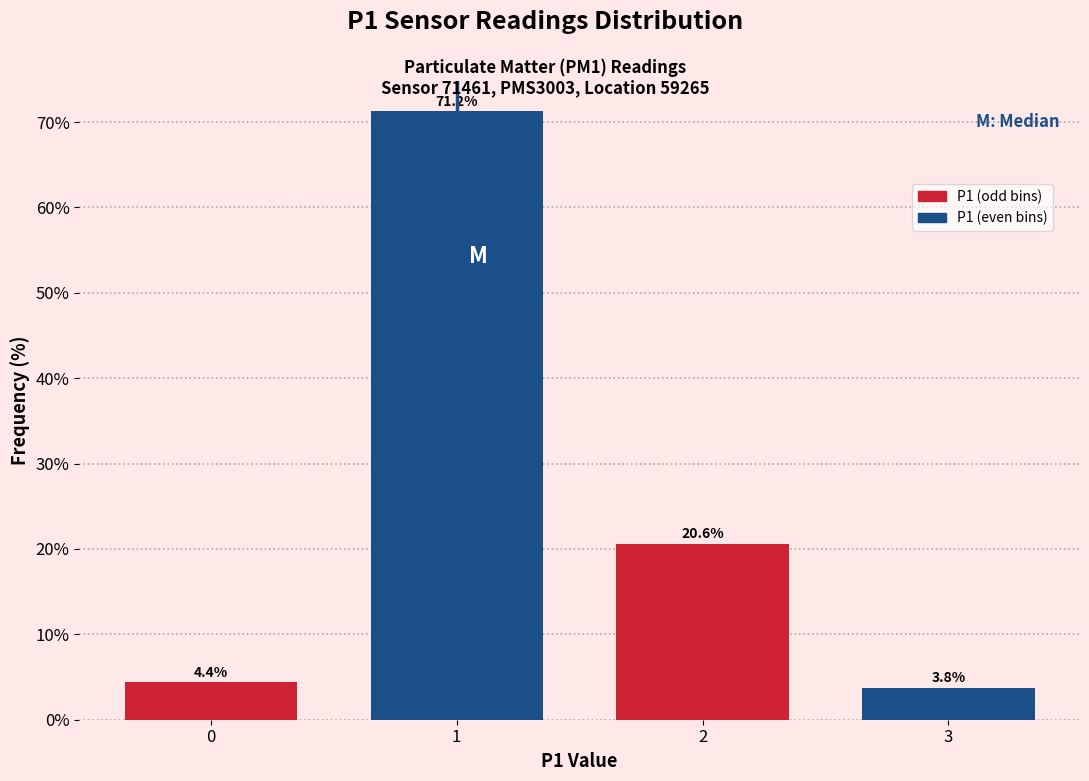

What is the value of the 1st bar from the left?

4.4